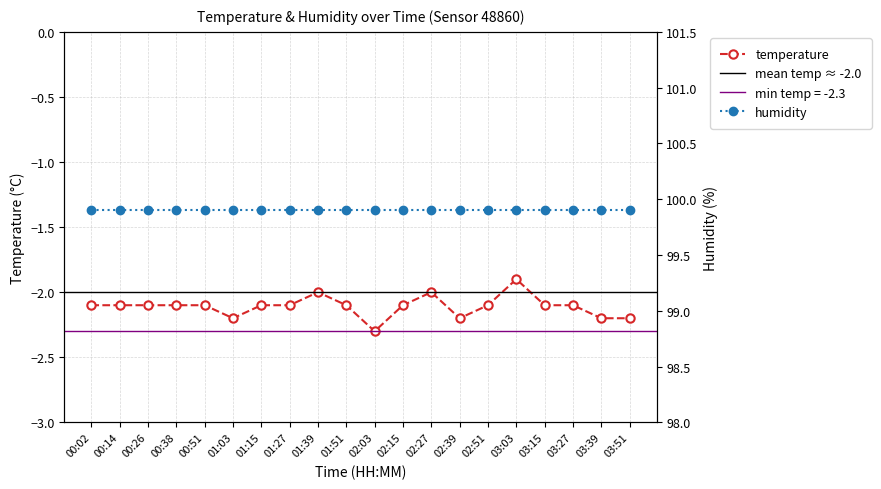

Rank the categories by value from highest to lowest.

03:03, 01:39, 02:27, 00:02, 00:14, 00:26, 00:38, 00:51, 01:15, 01:27, 01:51, 02:15, 02:51, 03:15, 03:27, 01:03, 02:39, 03:39, 03:51, 02:03